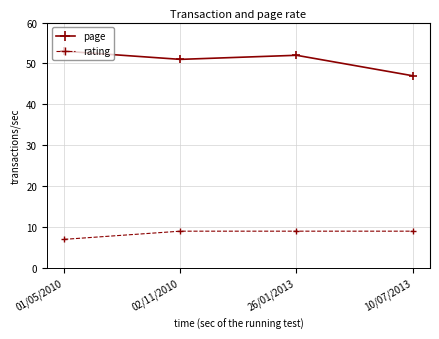

The page series shows 51 at 02/11/2010. True or false?

True